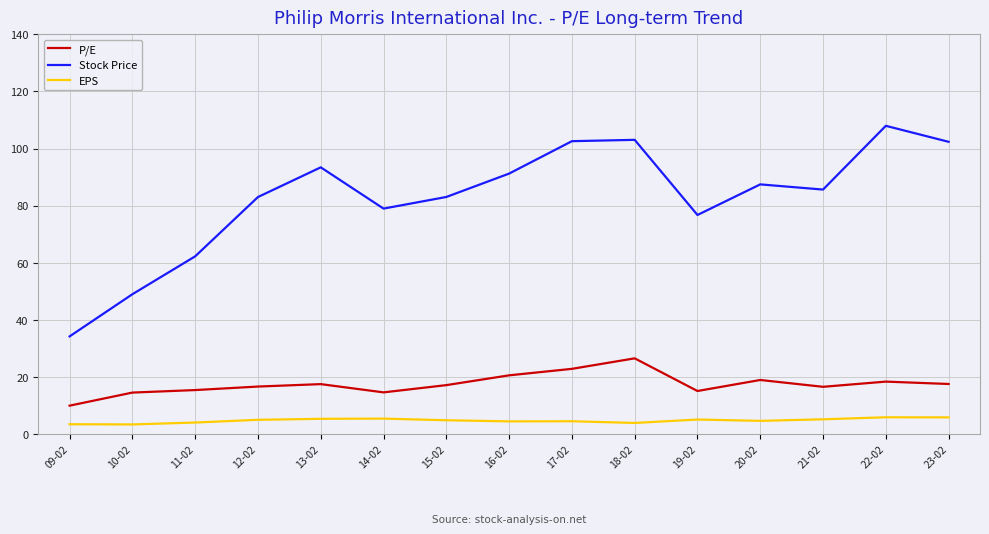

Is this an area chart (filled region under the line)?

No